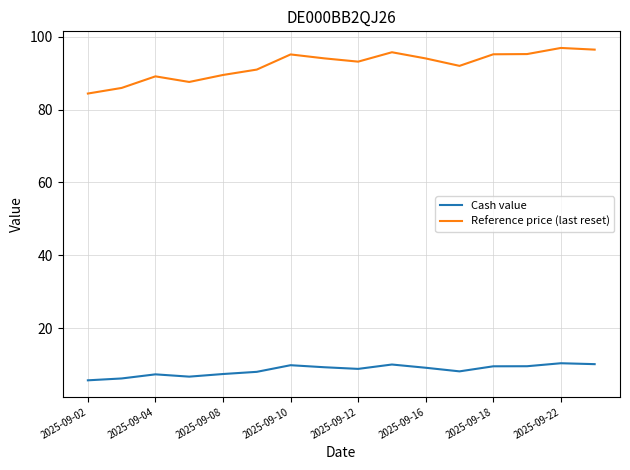

Which series has the largest range (max minus min)?

Reference price (last reset)